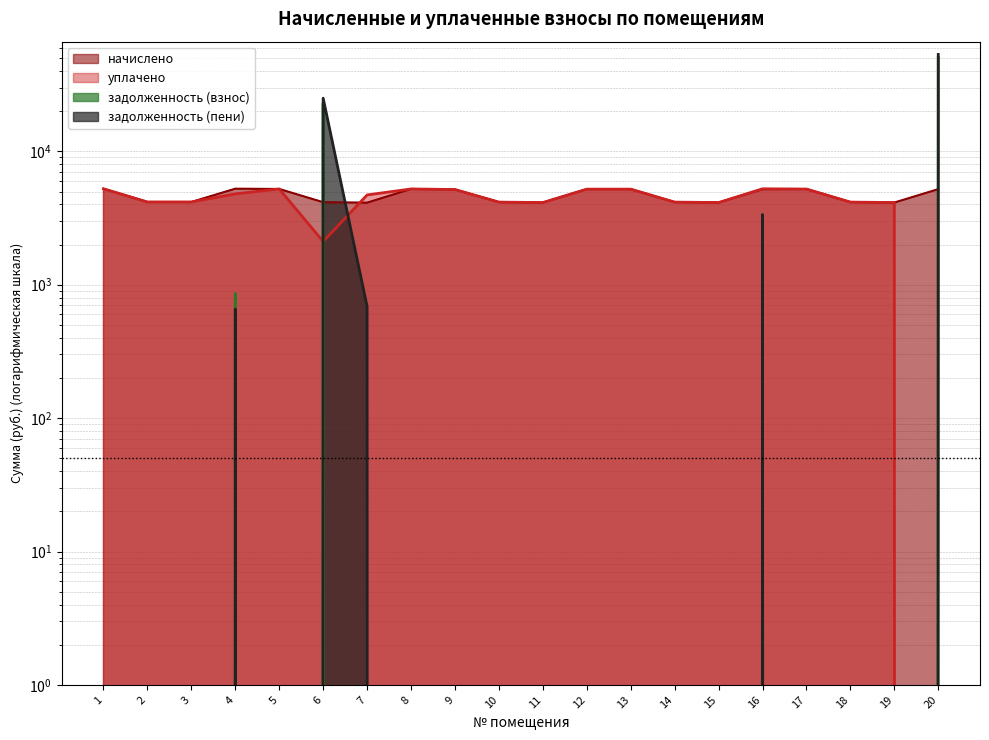

Between which two adjacent categories do задолженность (взнос) and начислено first intersect?

5 and 6